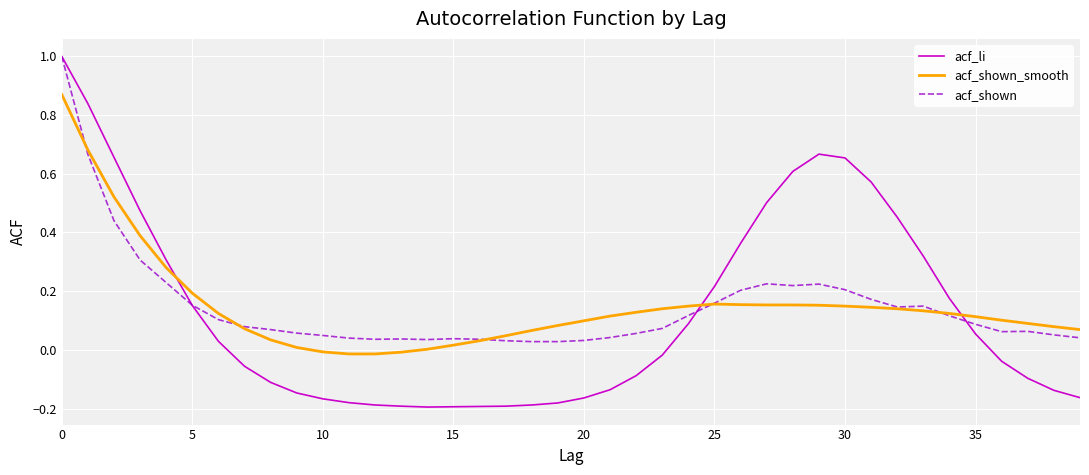

What is the maximum value shown in the chart?

1.0